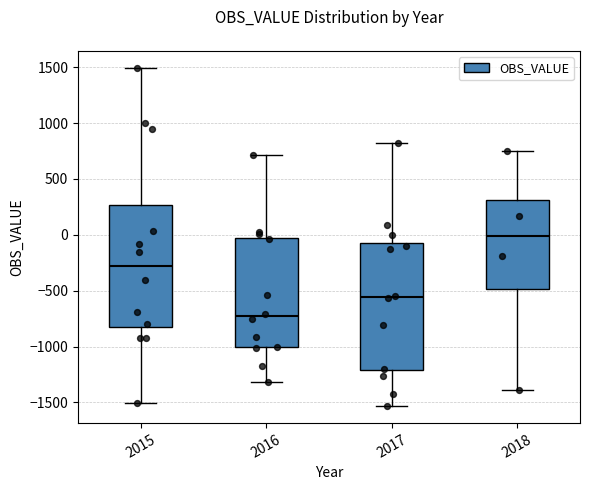

Reading left to right, read every box against the y-axis: the position of its median line, the range the box covers, and the ends of its whiskers. The values are not printed on the chart, so give them approximately, as read against the axis.

2015: median -300, box -850 to 250, whiskers -1500 to 1500
2016: median -750, box -1000 to -50, whiskers -1300 to 700
2017: median -550, box -1200 to -100, whiskers -1550 to 850
2018: median 0, box -500 to 300, whiskers -1400 to 750